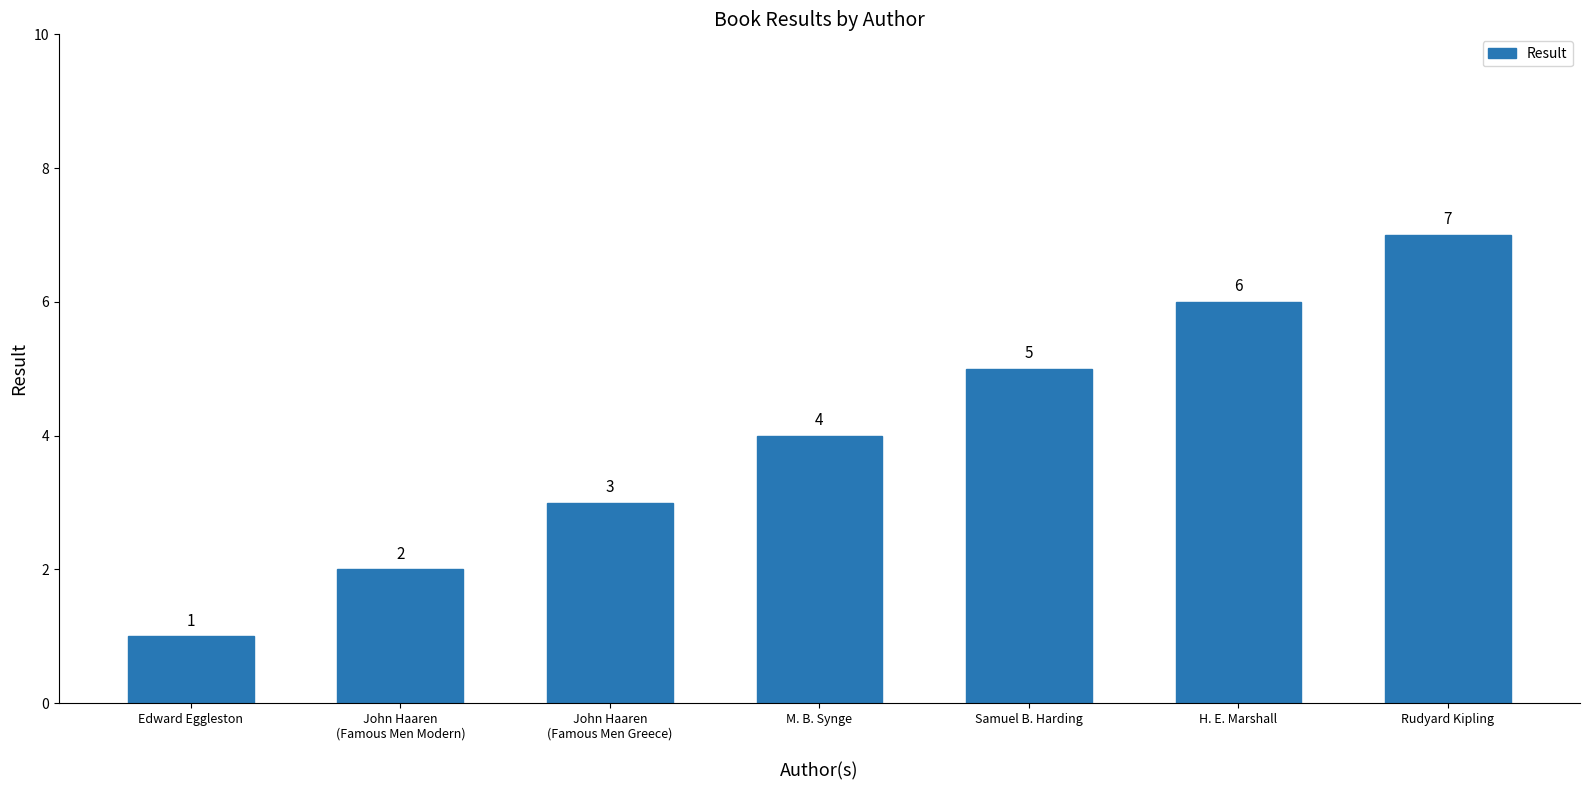

List the labels in order of value, smallest first.

Edward Eggleston, John Haaren
(Famous Men Modern), John Haaren
(Famous Men Greece), M. B. Synge, Samuel B. Harding, H. E. Marshall, Rudyard Kipling